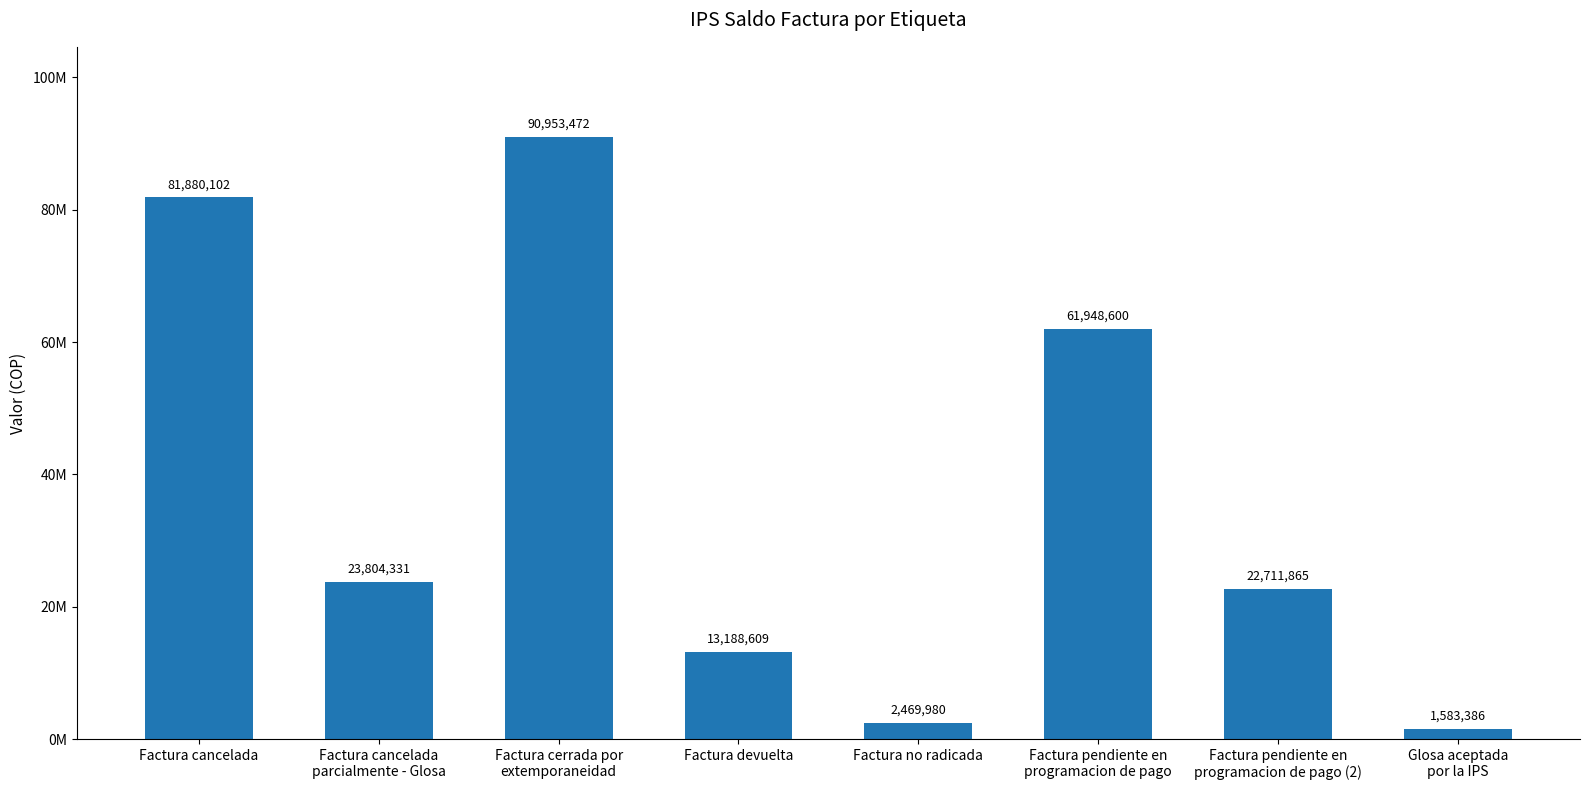

How many values are between 13188609 and 81880102?

5